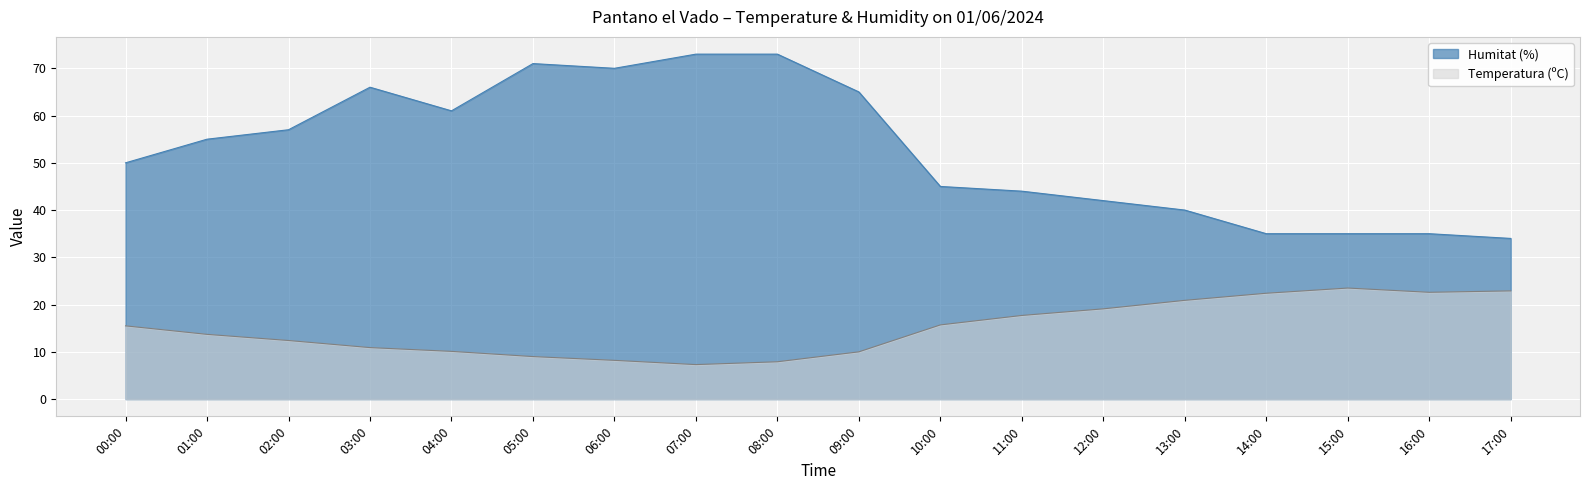

Reading left to right, what are all the values shown in this chart?

Temperatura (ºC): 15.5	13.7	12.4	10.9	10.1	9.0	8.2	7.3	7.9	10.0	15.7	17.7	19.1	20.9	22.4	23.5	22.6	22.9
Humitat (%): 50.0	55.0	57.0	66.0	61.0	71.0	70.0	73.0	73.0	65.0	45.0	44.0	42.0	40.0	35.0	35.0	35.0	34.0